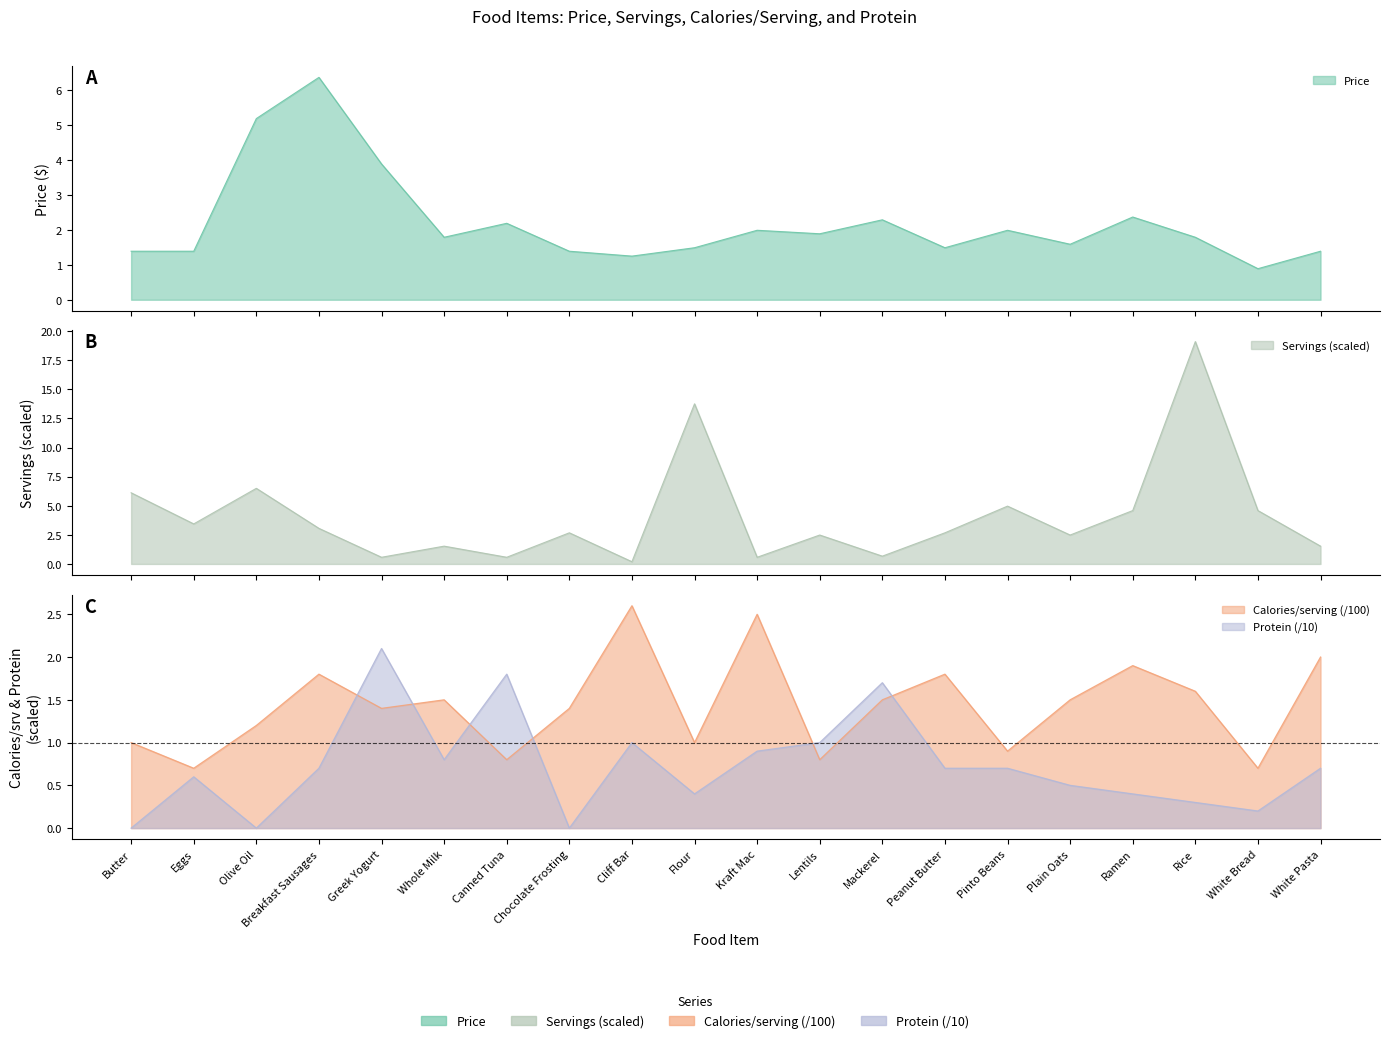

True or false: Calories/serving has a value of 1.5 at Plain Oats.

True